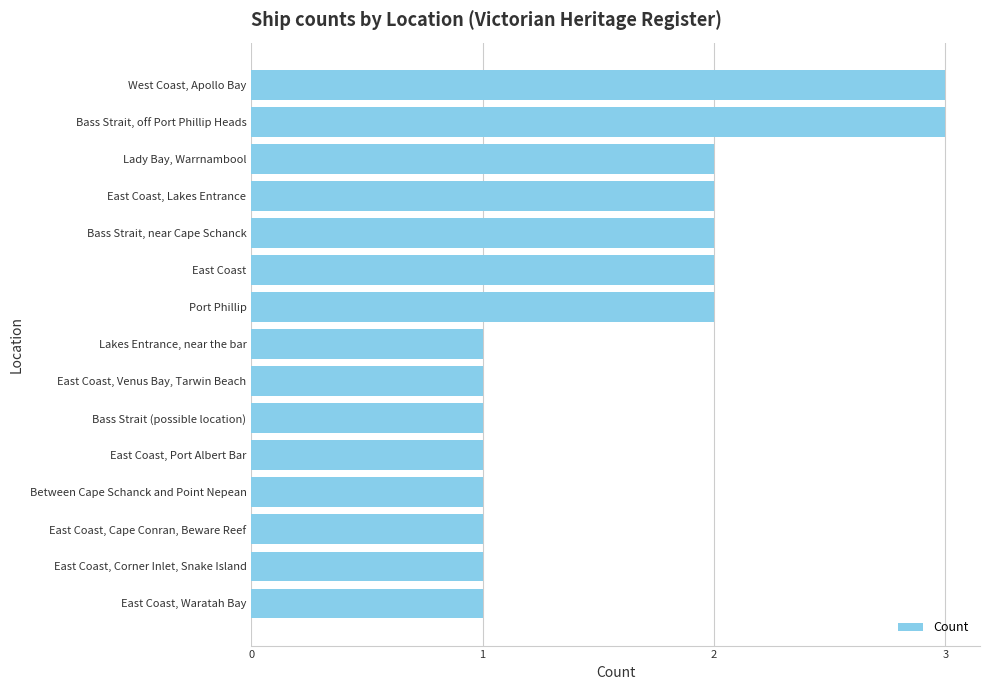

What is the sum of all values?

24